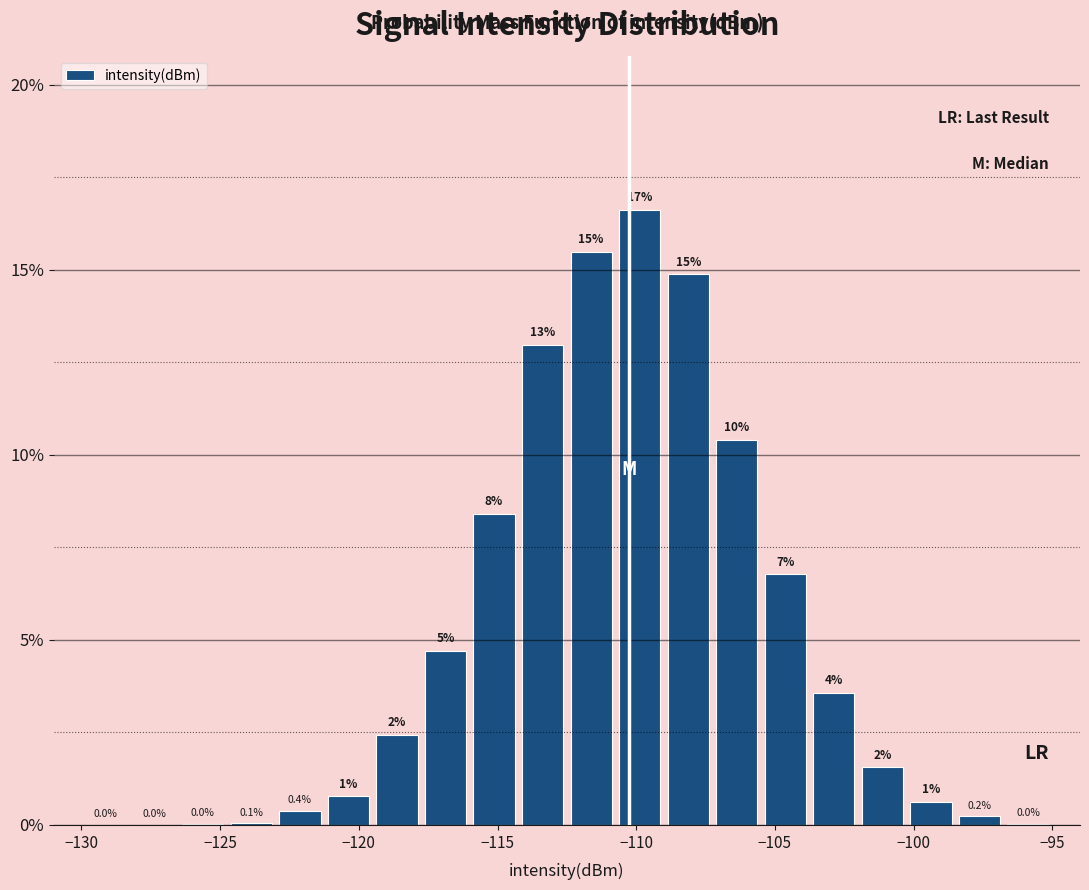

Read against the x-axis, roughly where is the centre of the tallest bar?

-110.0